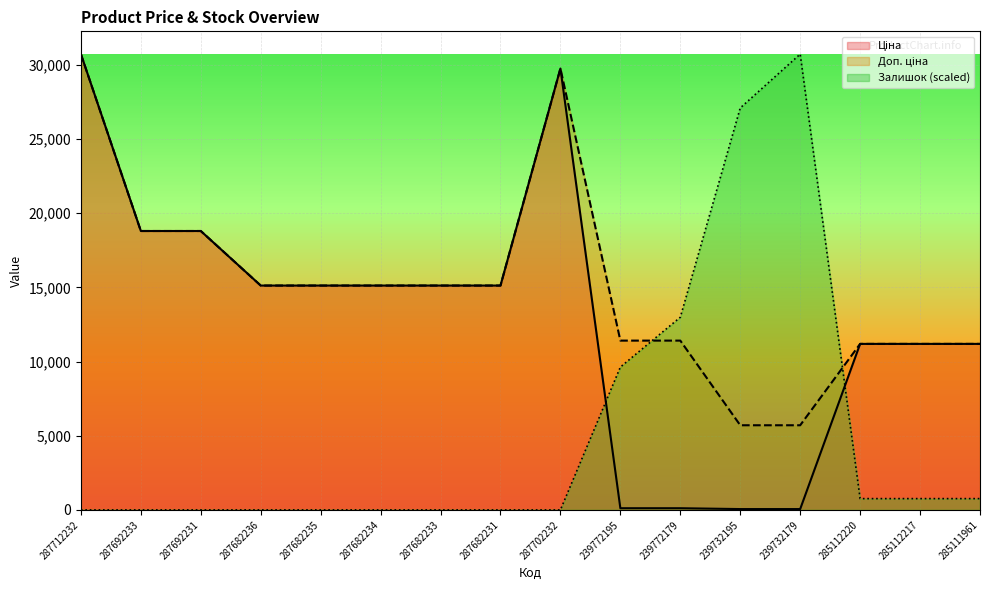

True or false: Залишок has more than 1 points higher than both neighbors.

False